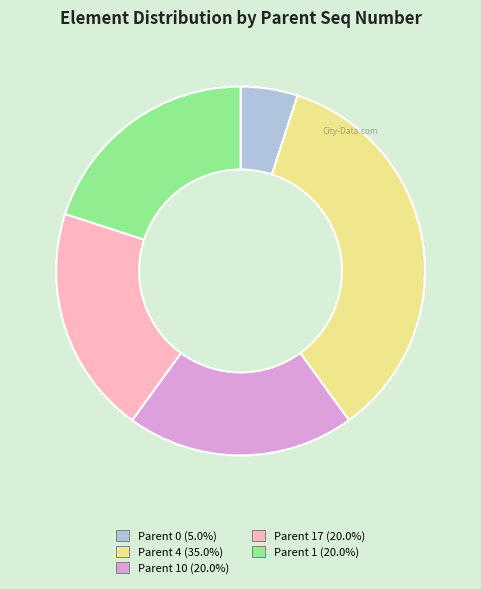

Is there a majority slice in this chart?

No